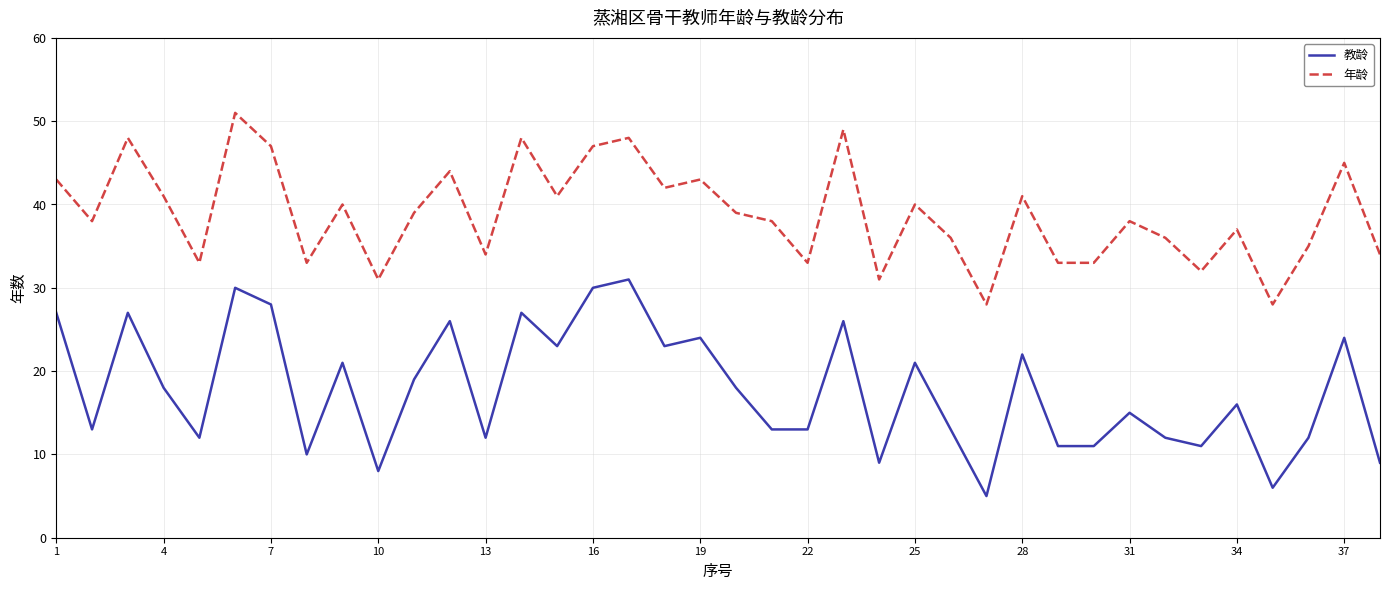

Which series has the largest total across all categories?

年龄